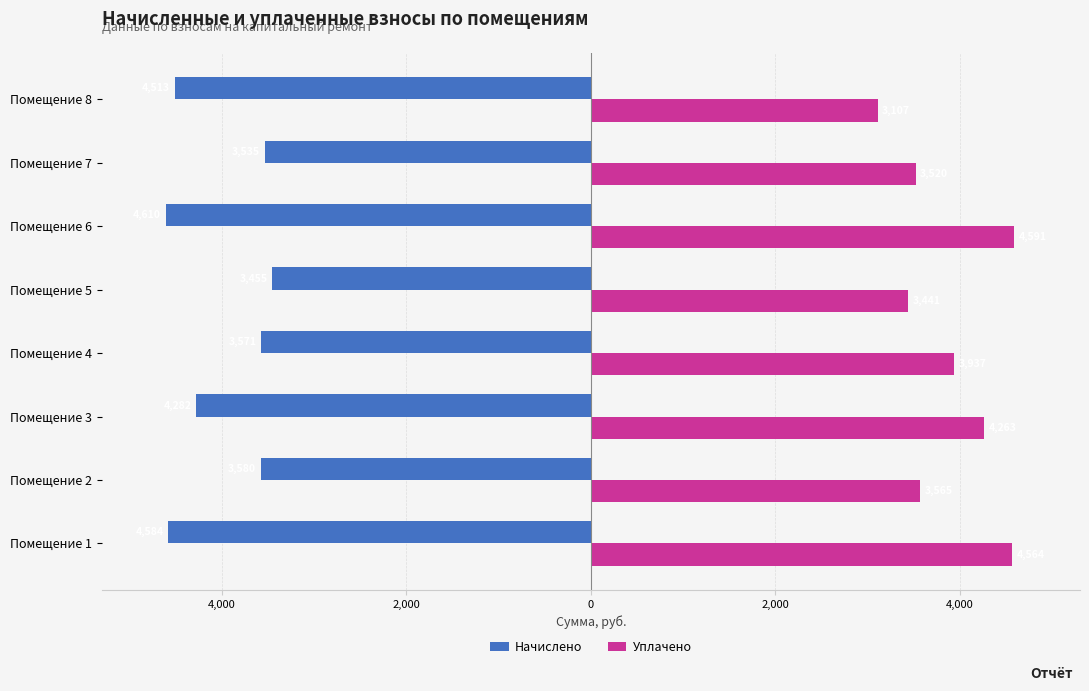

What are all the series names shown in the legend?

Начислено, Уплачено